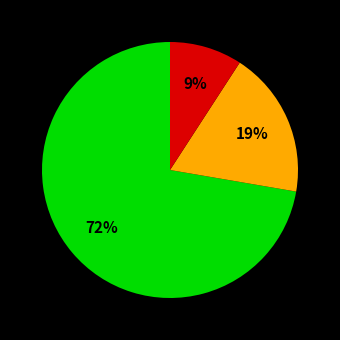

To the nearest percent, what is the difference between the largest and smallest slice percentages?

63%